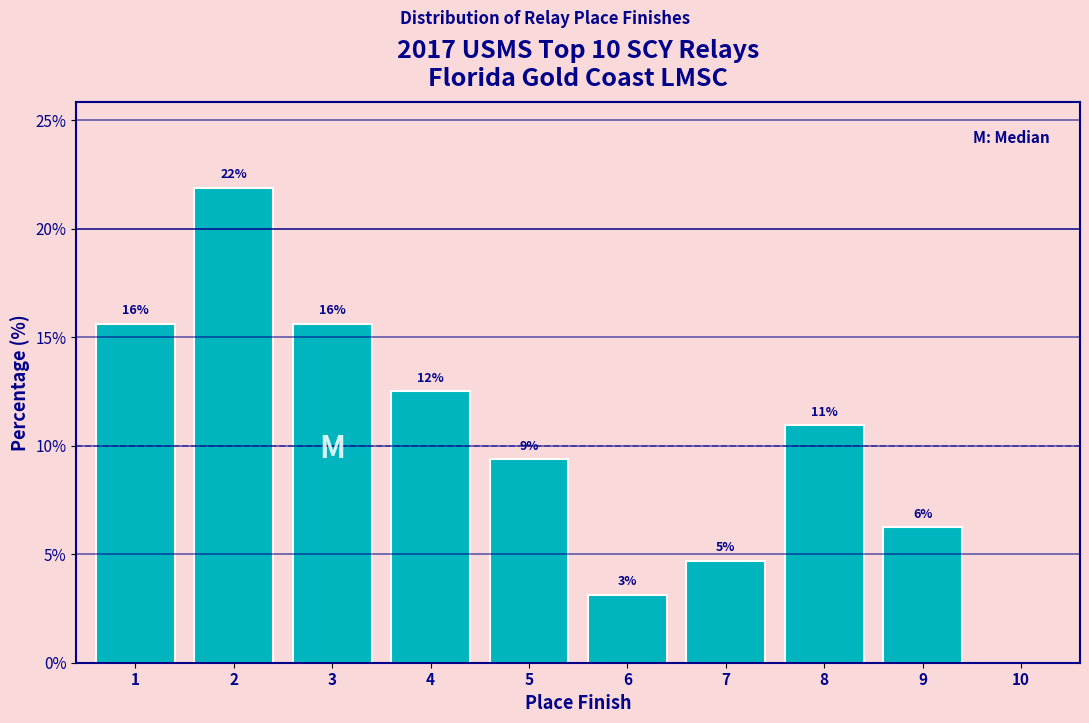

Are the bars horizontal?

No